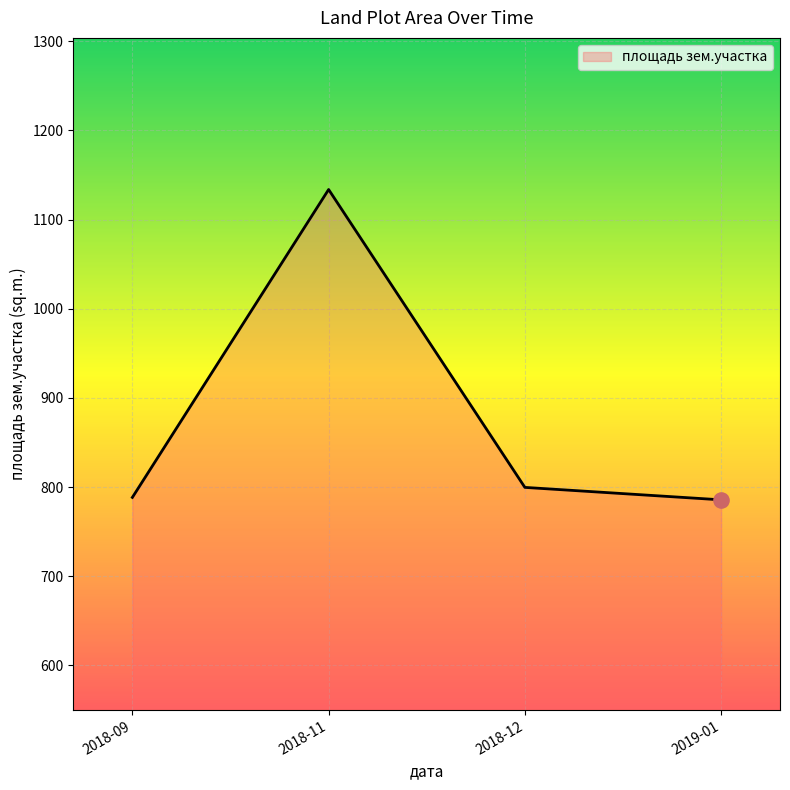

Which has a higher value, 2018-09 or 2018-11?

2018-11